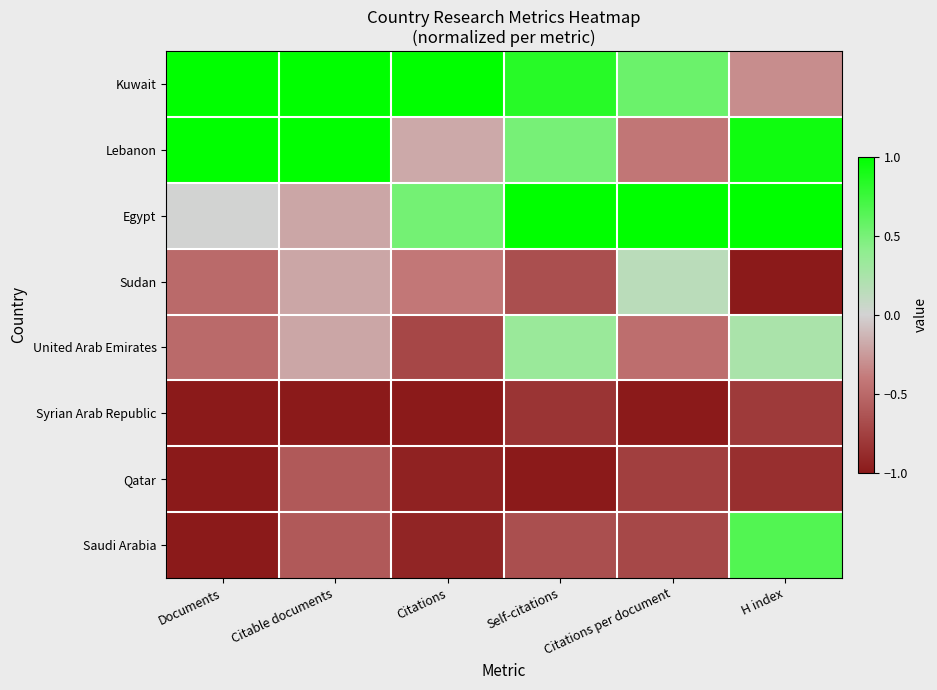

Reading left to right, list all the values displayed in this chart.

Kuwait: Documents=1.0	Citable documents=1.0	Citations=1.0	Self-citations=0.8	Citations per document=0.6	H index=-0.3
Lebanon: Documents=1.0	Citable documents=1.0	Citations=-0.2	Self-citations=0.5	Citations per document=-0.4	H index=0.9
Egypt: Documents=0.0	Citable documents=-0.2	Citations=0.5	Self-citations=1.0	Citations per document=1.0	H index=1.0
Sudan: Documents=-0.5	Citable documents=-0.2	Citations=-0.4	Self-citations=-0.7	Citations per document=0.1	H index=-1.0
United Arab Emirates: Documents=-0.5	Citable documents=-0.2	Citations=-0.7	Self-citations=0.3	Citations per document=-0.5	H index=0.2
Syrian Arab Republic: Documents=-1.0	Citable documents=-1.0	Citations=-1.0	Self-citations=-0.8	Citations per document=-1.0	H index=-0.8
Qatar: Documents=-1.0	Citable documents=-0.6	Citations=-0.9	Self-citations=-1.0	Citations per document=-0.8	H index=-0.9
Saudi Arabia: Documents=-1.0	Citable documents=-0.6	Citations=-0.9	Self-citations=-0.7	Citations per document=-0.7	H index=0.7